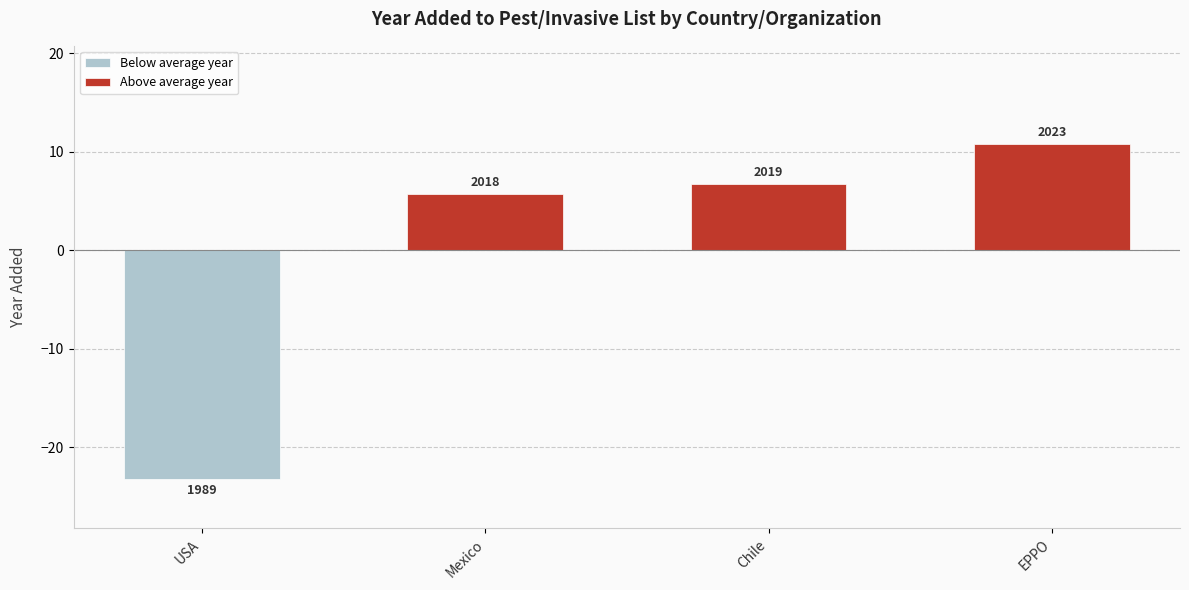

What is the difference between the second highest and minimum values?

30